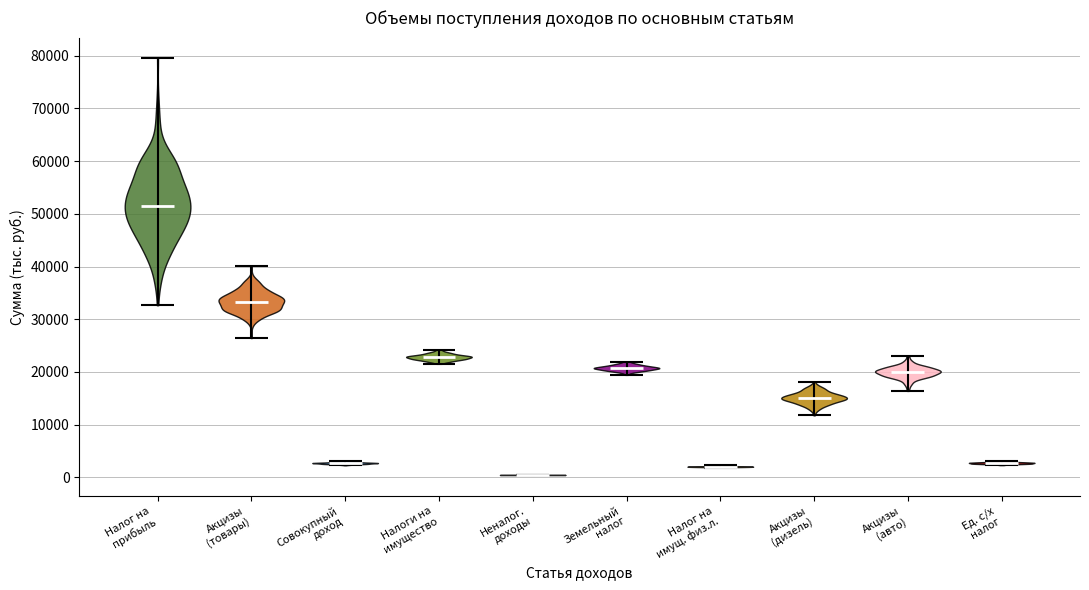

Where does the median line of the violin for Совокупный доход sit on the y-axis? The values are not printed on the chart, so give them approximately, as read against the axis.

3000